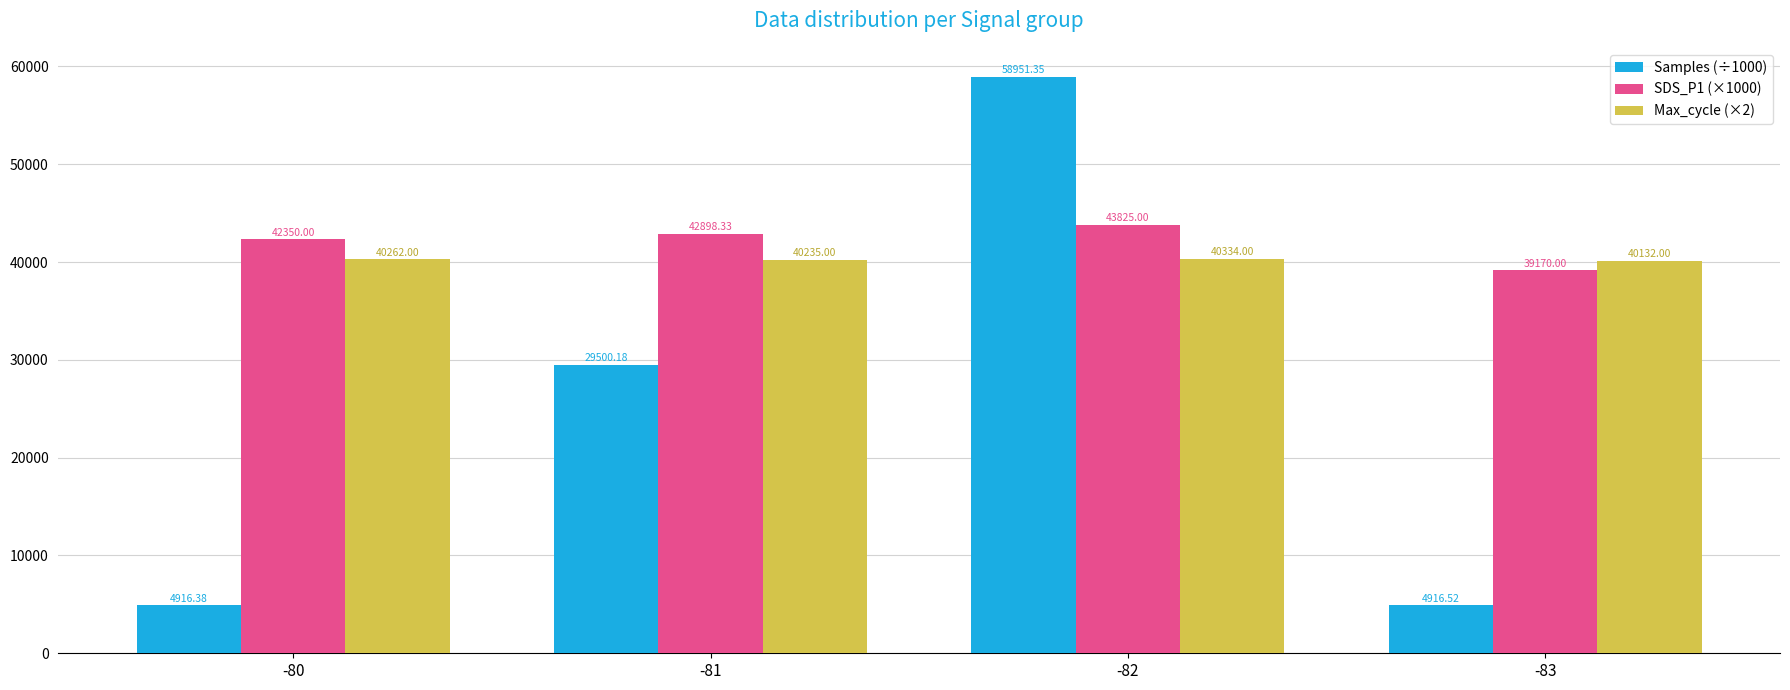

Are the bars horizontal?

No